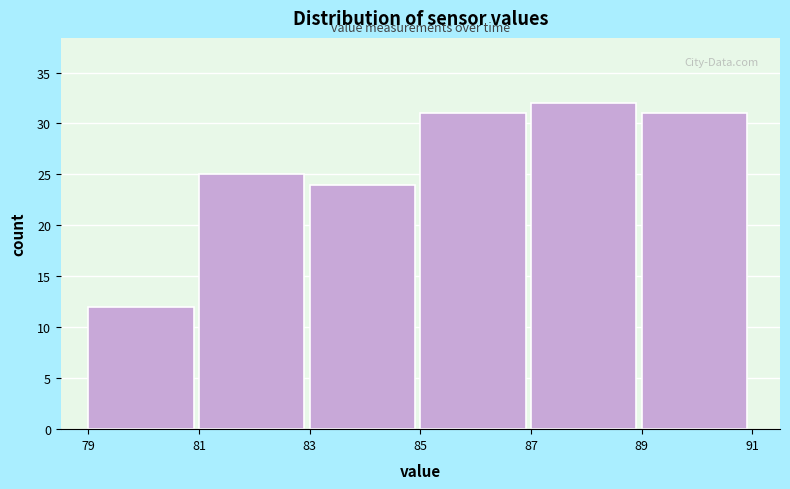

Reading left to right, transcribe this chart: for each bar, give the range it covers on the x-axis and its height. The values are not printed on the chart, so give them approximately, as read against the axis.

79 to 81: 12
81 to 83: 25
83 to 85: 24
85 to 87: 31
87 to 89: 32
89 to 91: 31